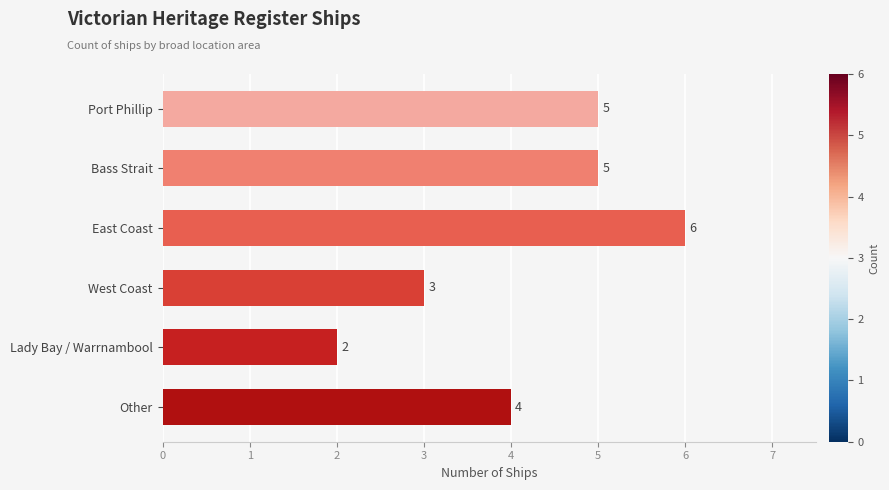

Reading top to bottom, transcribe all the data shown in this chart.

Port Phillip=5	Bass Strait=5	East Coast=6	West Coast=3	Lady Bay / Warrnambool=2	Other=4